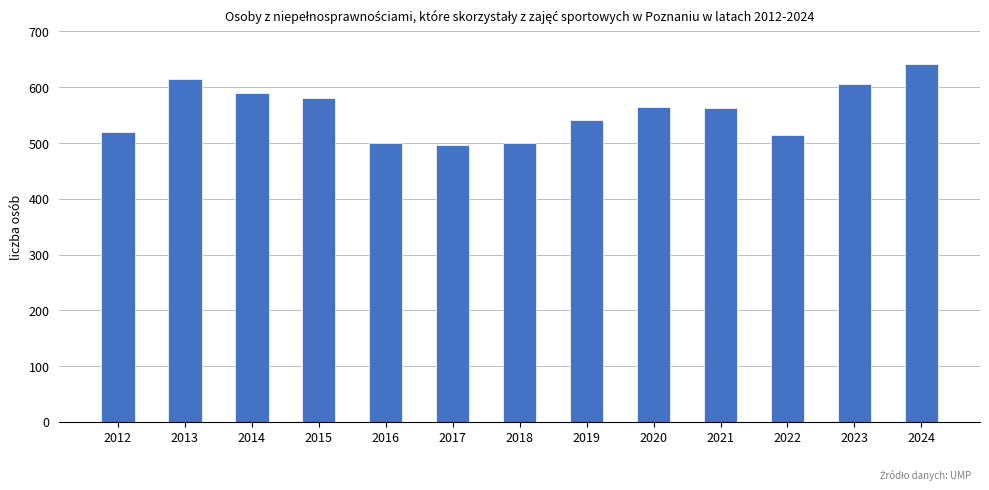

What is the difference between the values at 2017 and 2013?

118